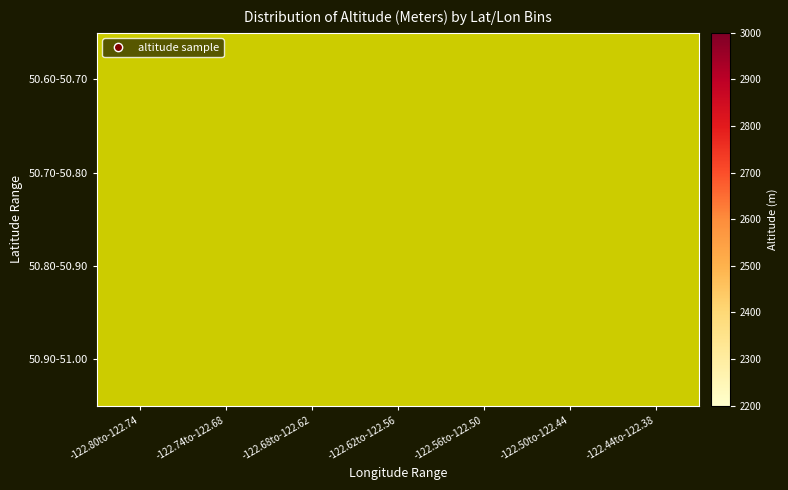

Rank the series by their maximum value, from lowest to highest.

50.60-50.70, 50.70-50.80, 50.80-50.90, 50.90-51.00